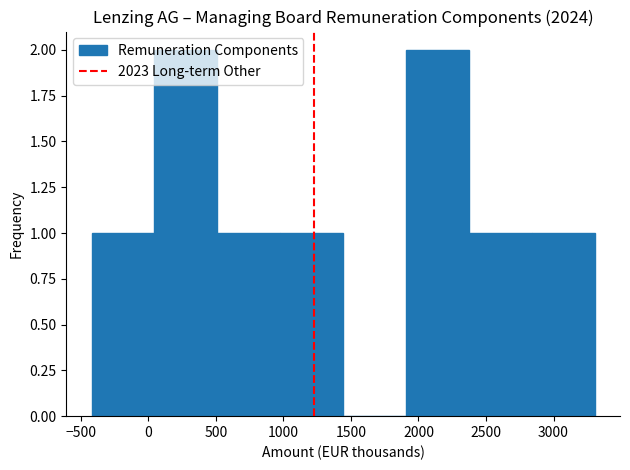

Reading left to right, transcribe this chart: for each bar, give the range it covers on the x-axis and its height. Neither the bar edges nor the heights are printed on the chart, so give them approximately, as read against the axes.

-400 to 50: 1
50 to 500: 2
500 to 1000: 1
1000 to 1450: 1
1450 to 1900: 0
1900 to 2350: 2
2350 to 2850: 1
2850 to 3300: 1